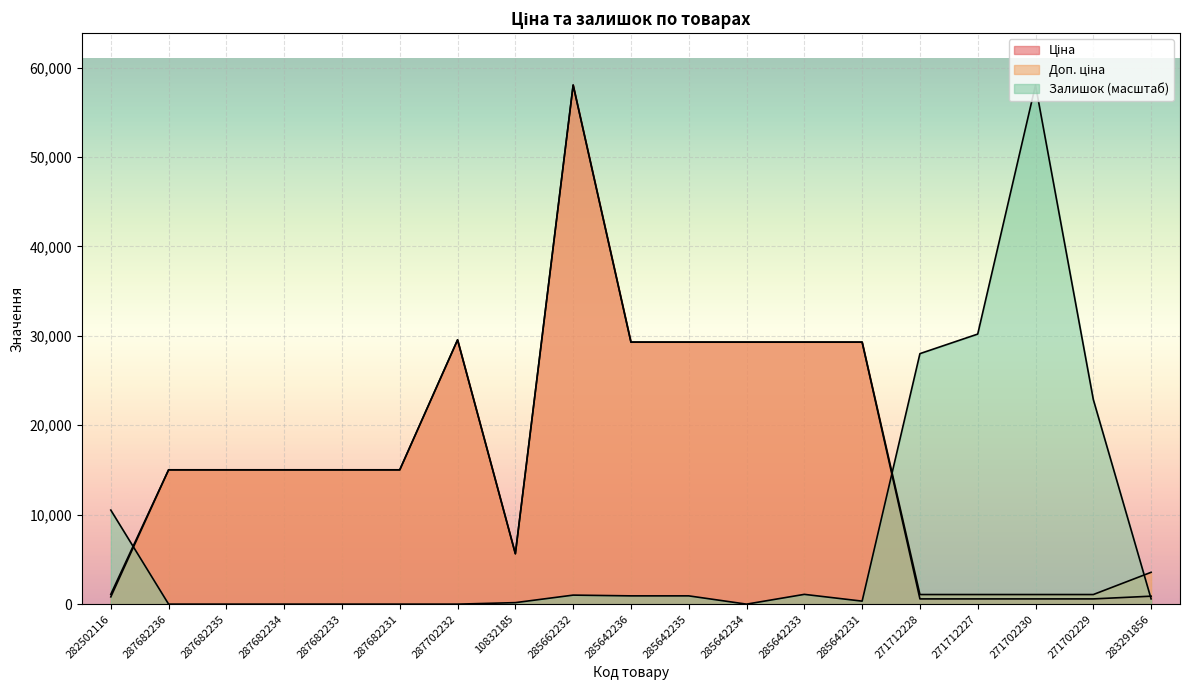

Which series has the largest total across all categories?

Доп. ціна